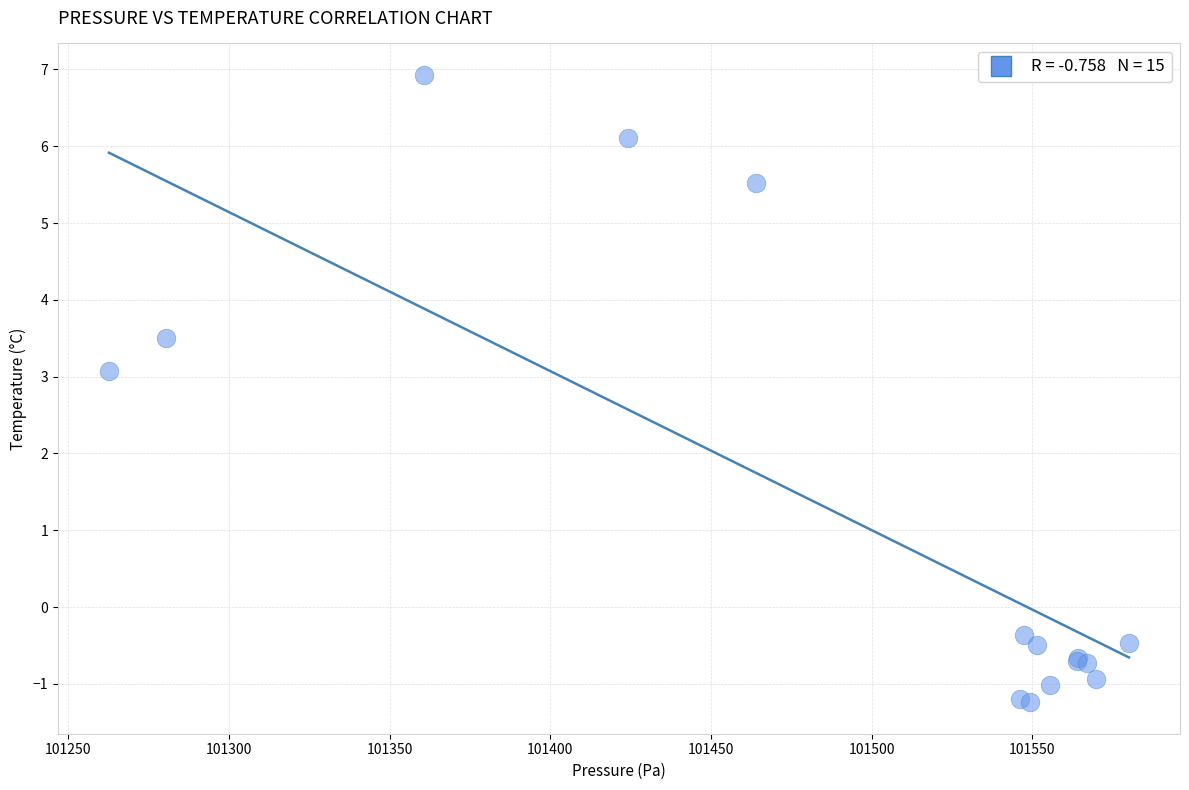

What Y value in the scatter plot is closest to 2?

3.1